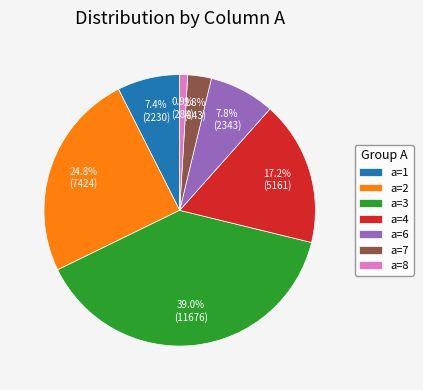

Which category has the smallest portion of the pie?

a=8